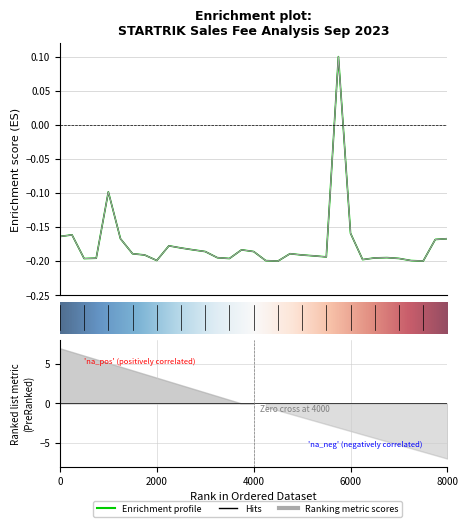

What is the value of the Biaya Layanan Termasuk PPN dan PPH (IDR) point at the 1st from the left?

-0.2